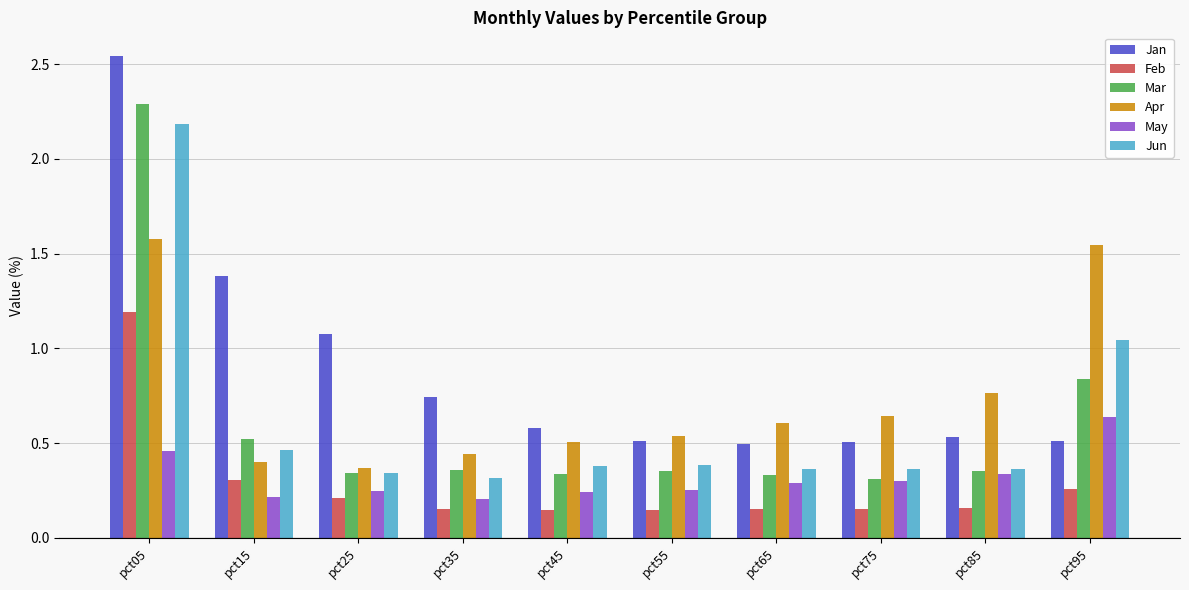

How many bars are there in each group?

6